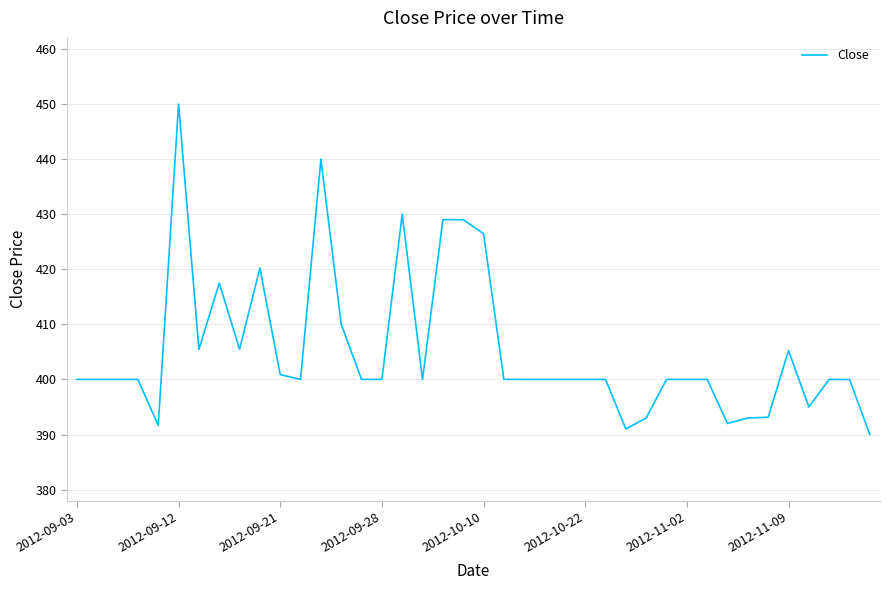

What is the difference between the maximum and minimum values?

60.0